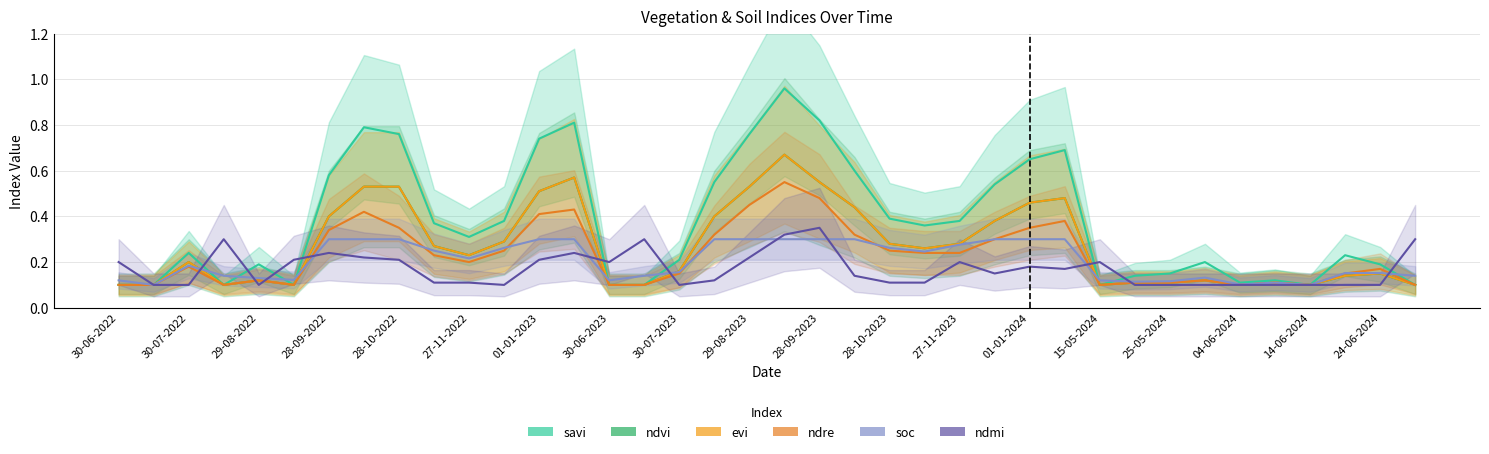

Is it true that savi equals 0.1 at 25-05-2024?

False